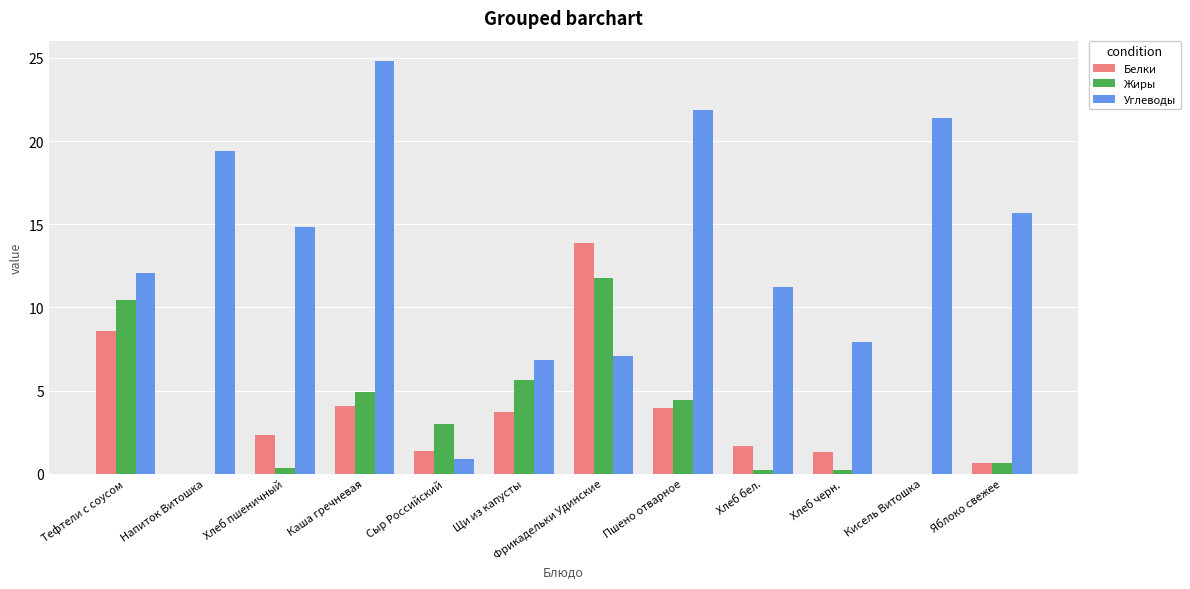

Are the bars grouped side by side (vs. stacked)?

Yes